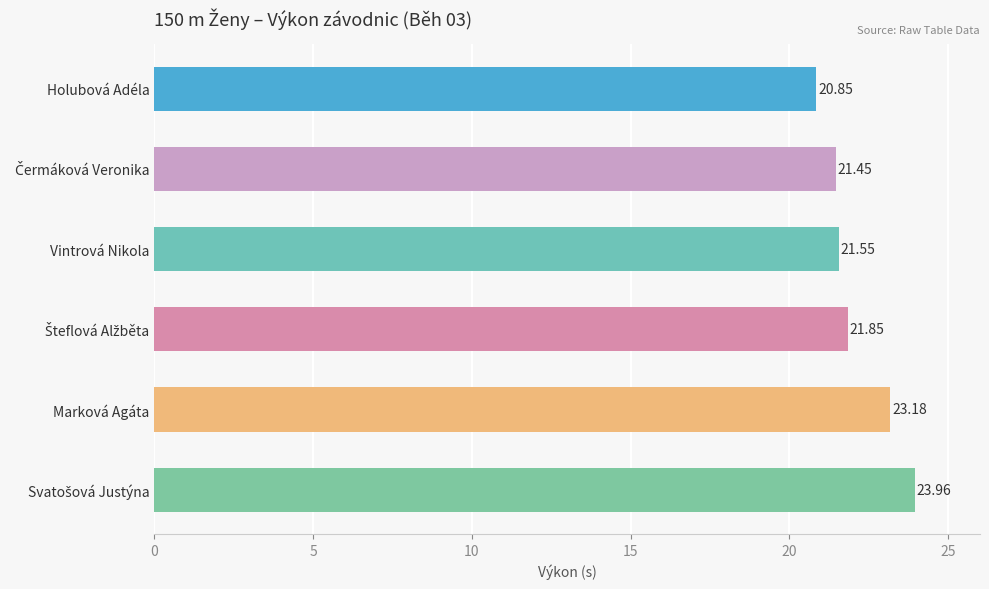

At which category does the chart reach its minimum across all series?

Holubová Adéla